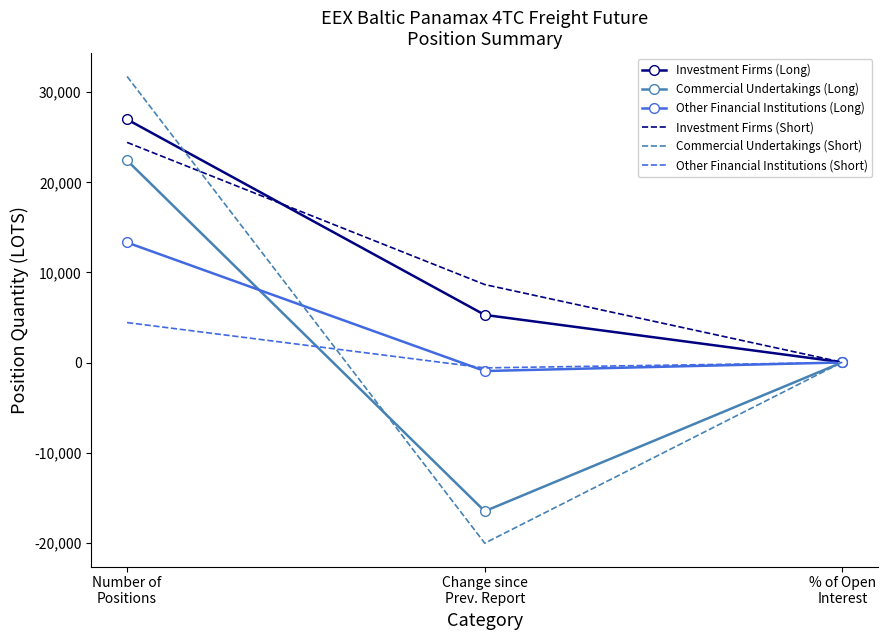

Which series has the widest spread of values?

Commercial Undertakings (Short)